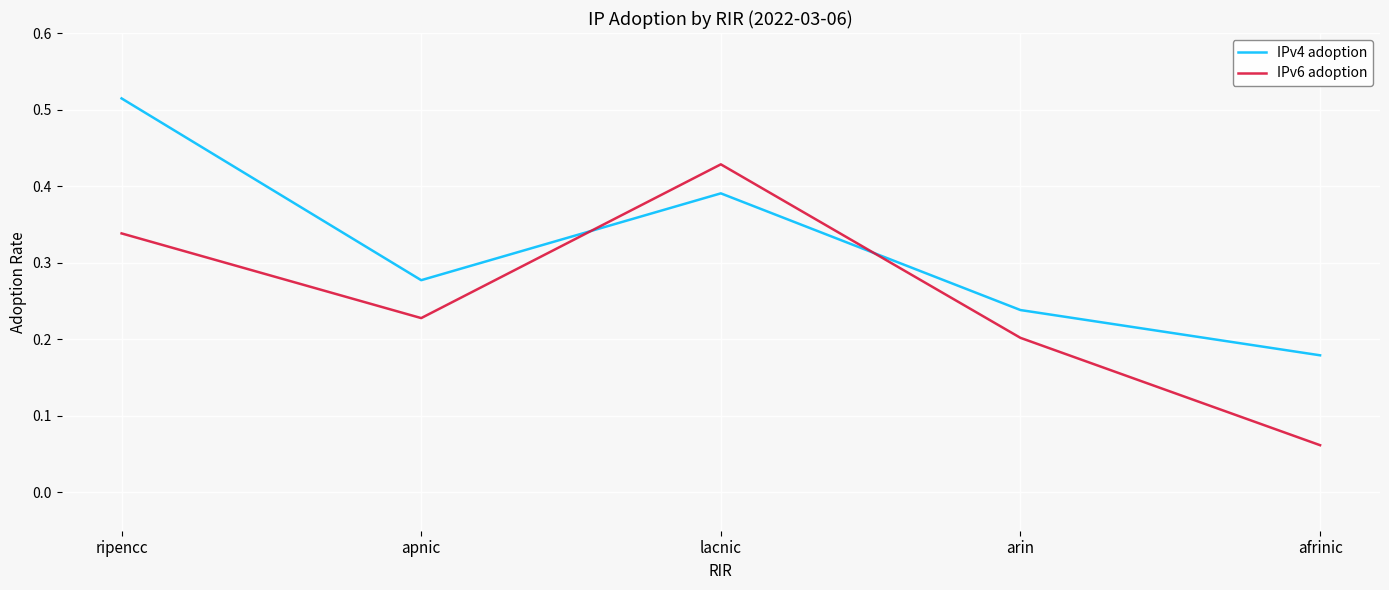

Rank the series by their average value, from lowest to highest.

IPv6 adoption, IPv4 adoption